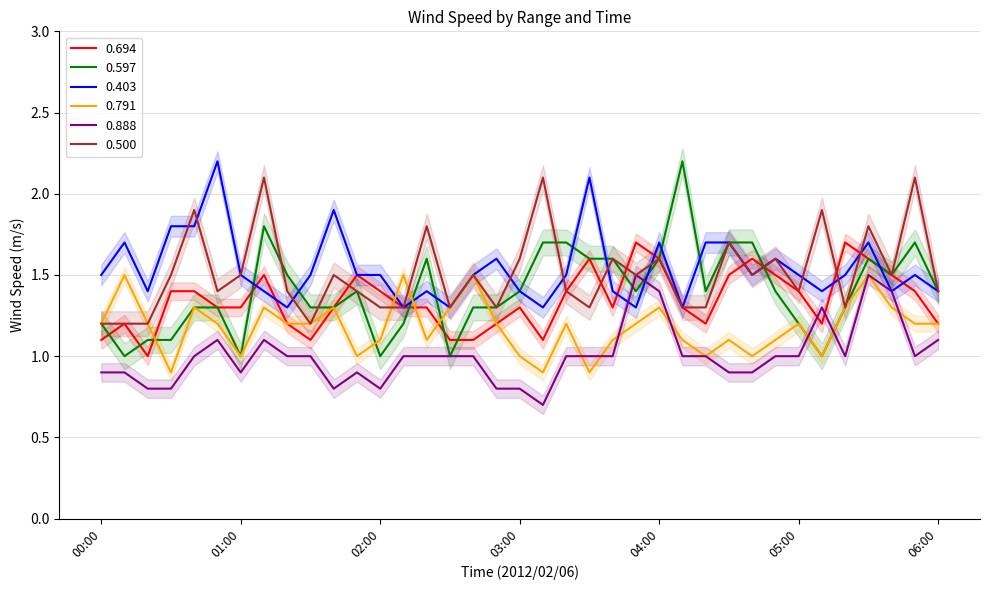

Which series ends up on top after the final intersection of 0.597 and 0.500?

0.500